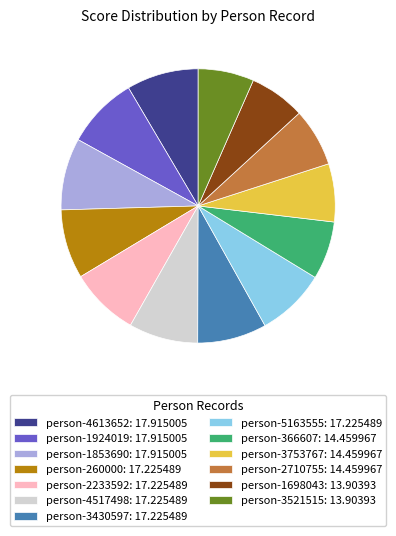

Count the number of slices in the pie.

13